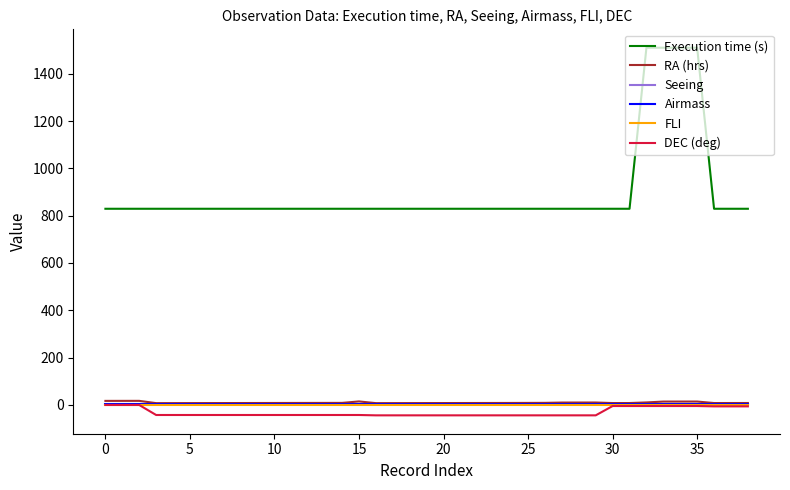

True or false: FLI and Seeing intersect in this chart.

False